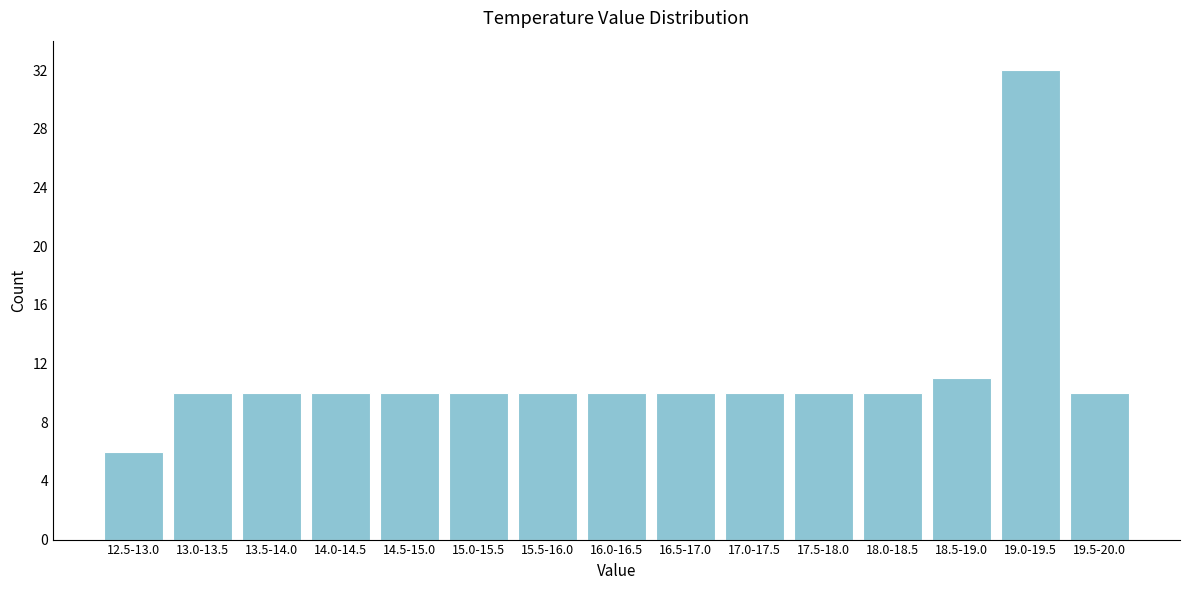

Reading left to right, extract all data points from this chart.

6	10	10	10	10	10	10	10	10	10	10	10	11	32	10